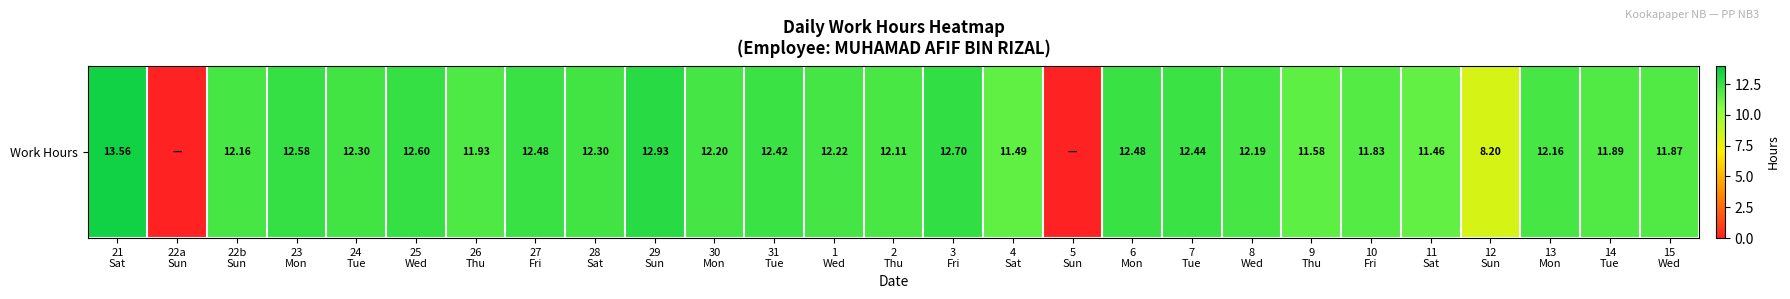

How many positive values are there?

25